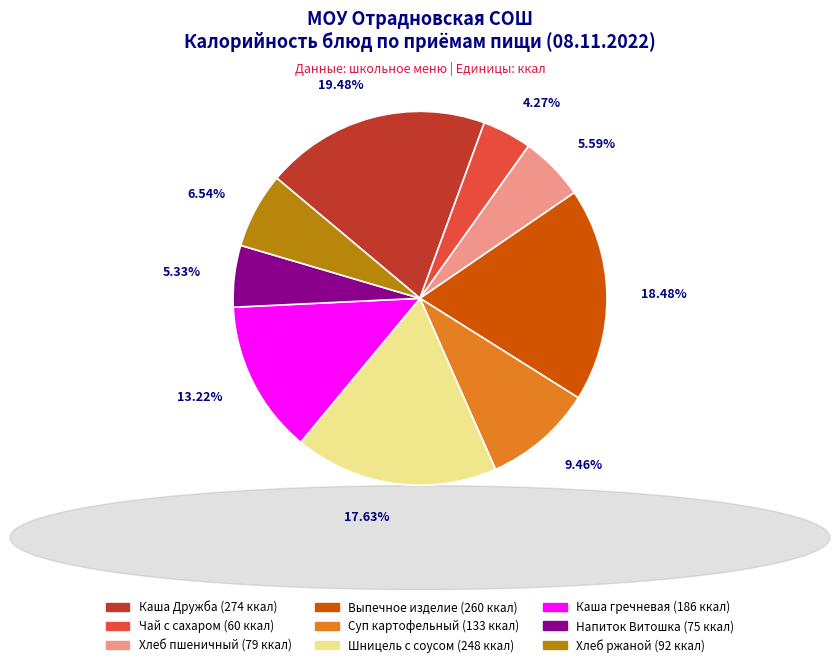

Does any single category account for the majority?

No